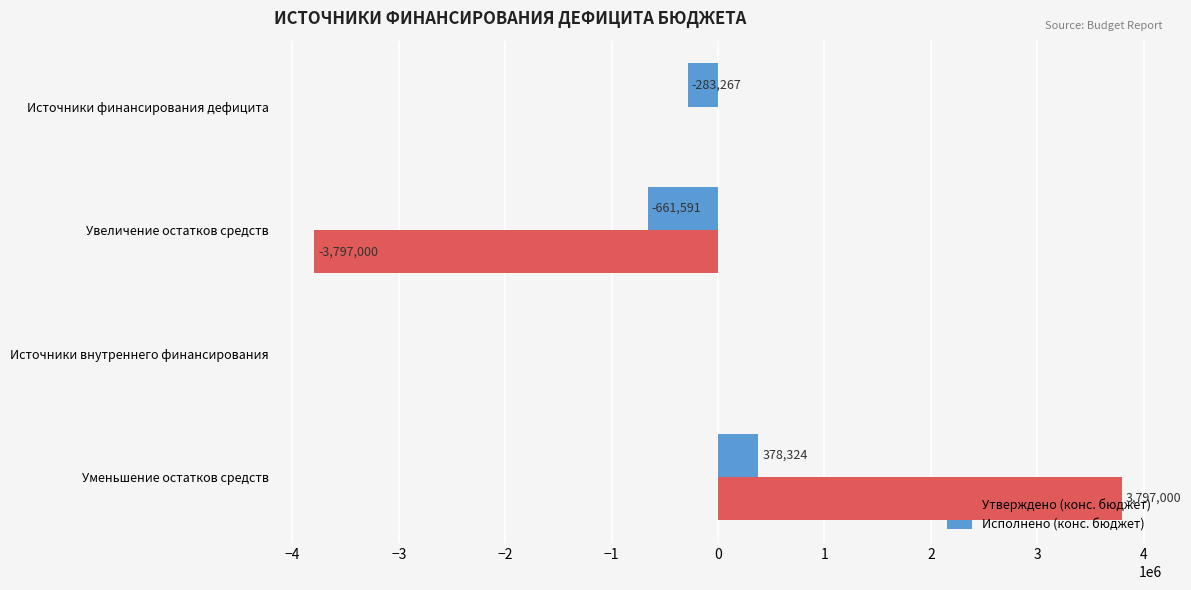

Which series changed the most between Источники финансирования дефицита and Увеличение остатков средств?

Утверждено (конс. бюджет)